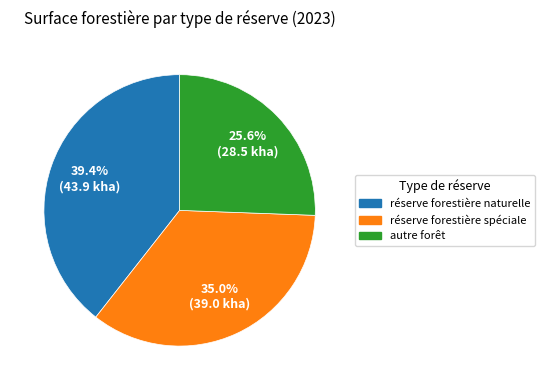

Which has a higher value, réserve forestière naturelle or autre forêt?

réserve forestière naturelle